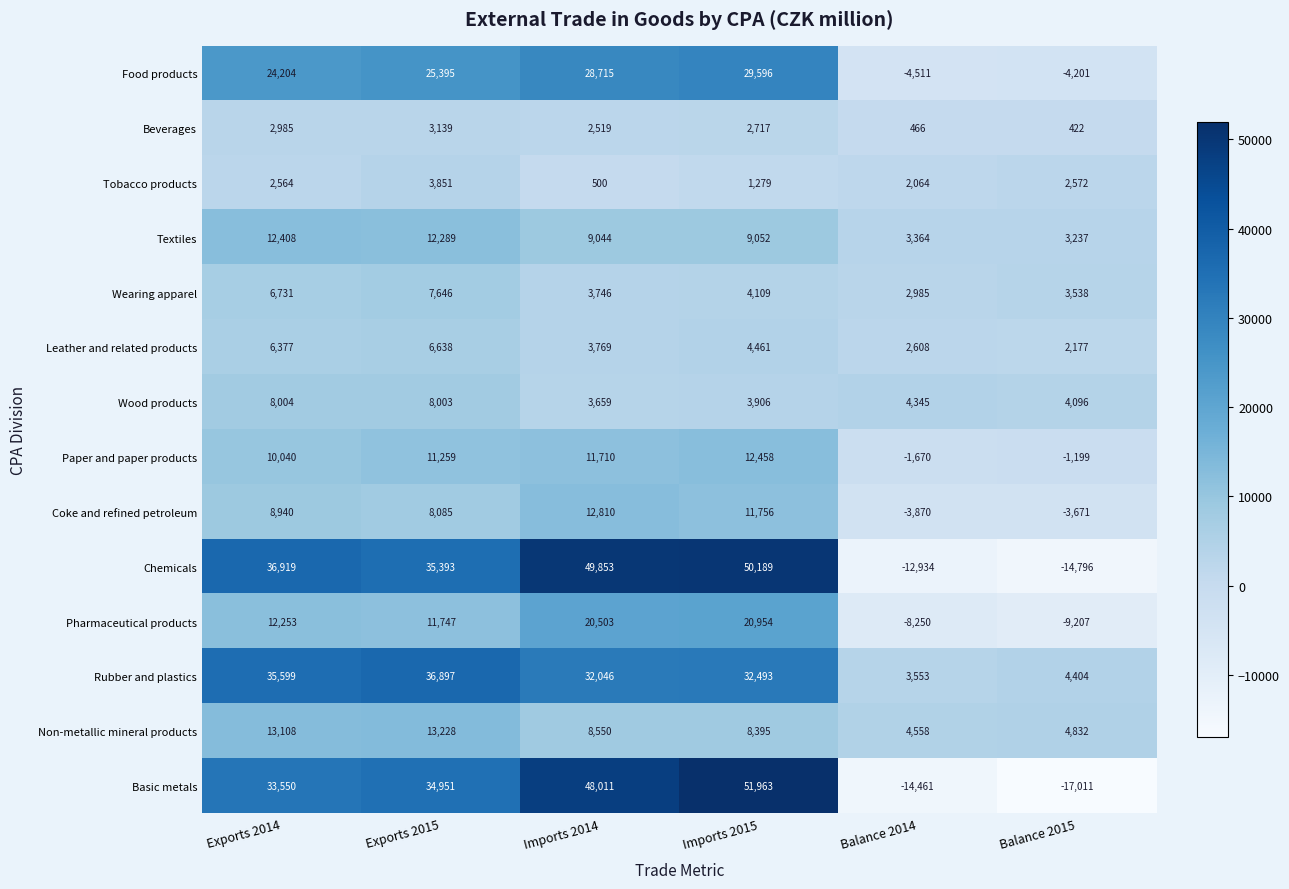

Read the Basic metals value at Balance 2014, to the nearest 50.

-14450